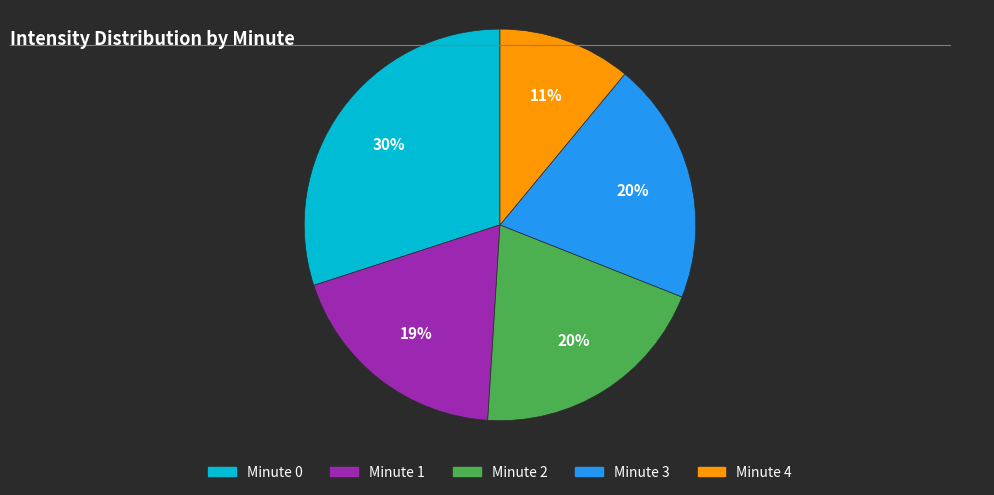

Combined, do Minute 1 and Minute 3 account for over 50%?

No